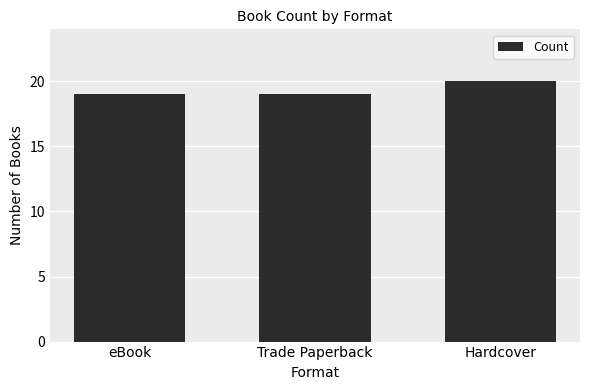

What is the change in value from Trade Paperback to Hardcover?

+1